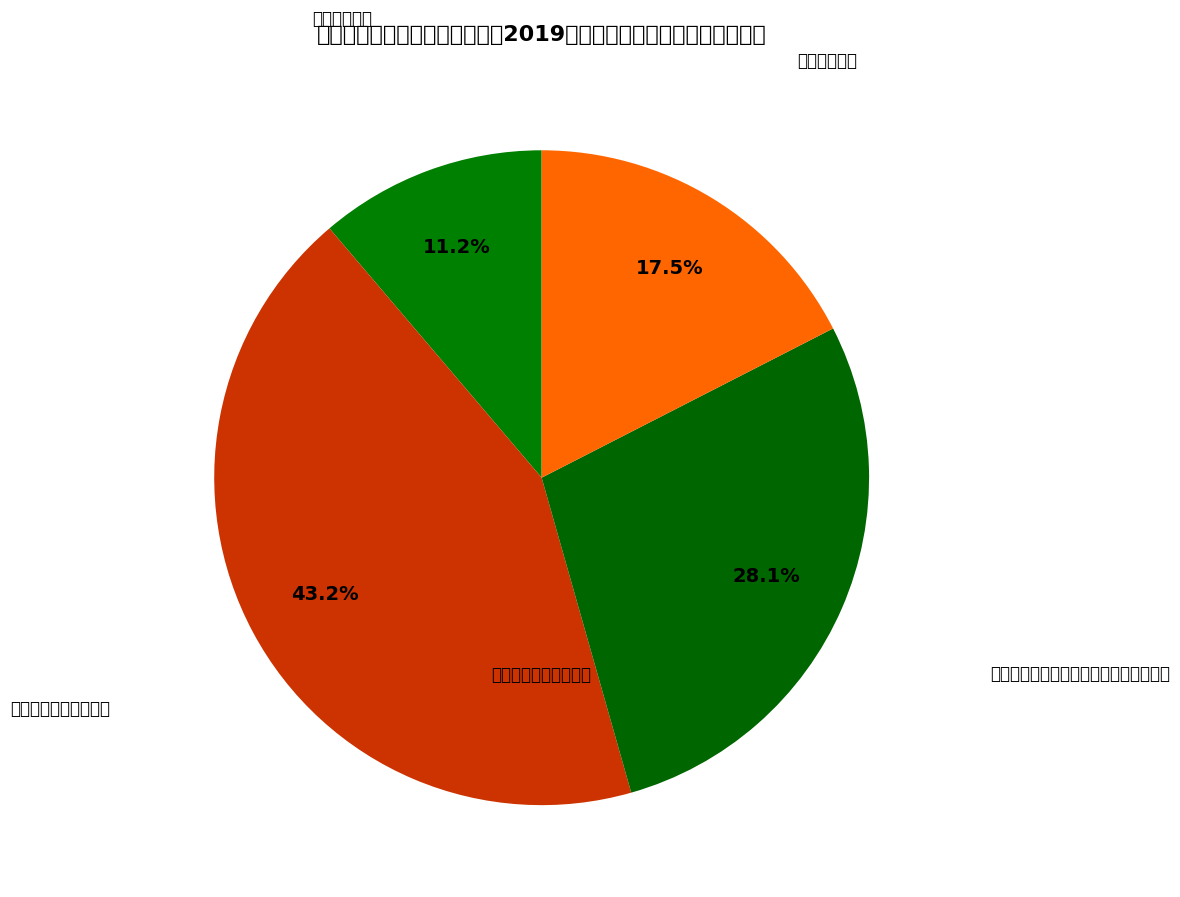

Which category has the smallest portion of the pie?

城市建设支出